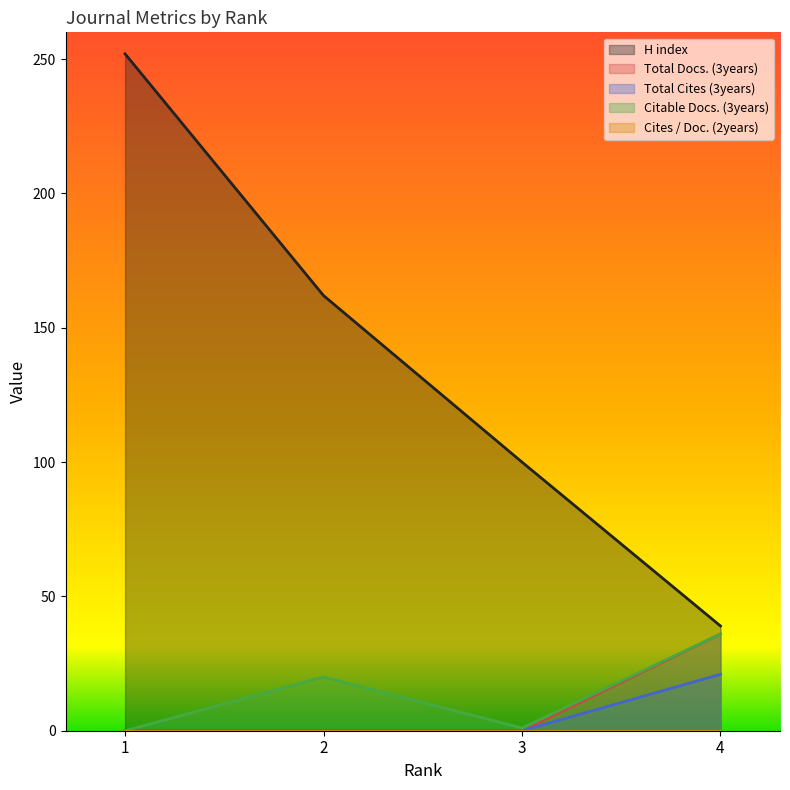

How many values in Total Cites (3years) are above zero?

1